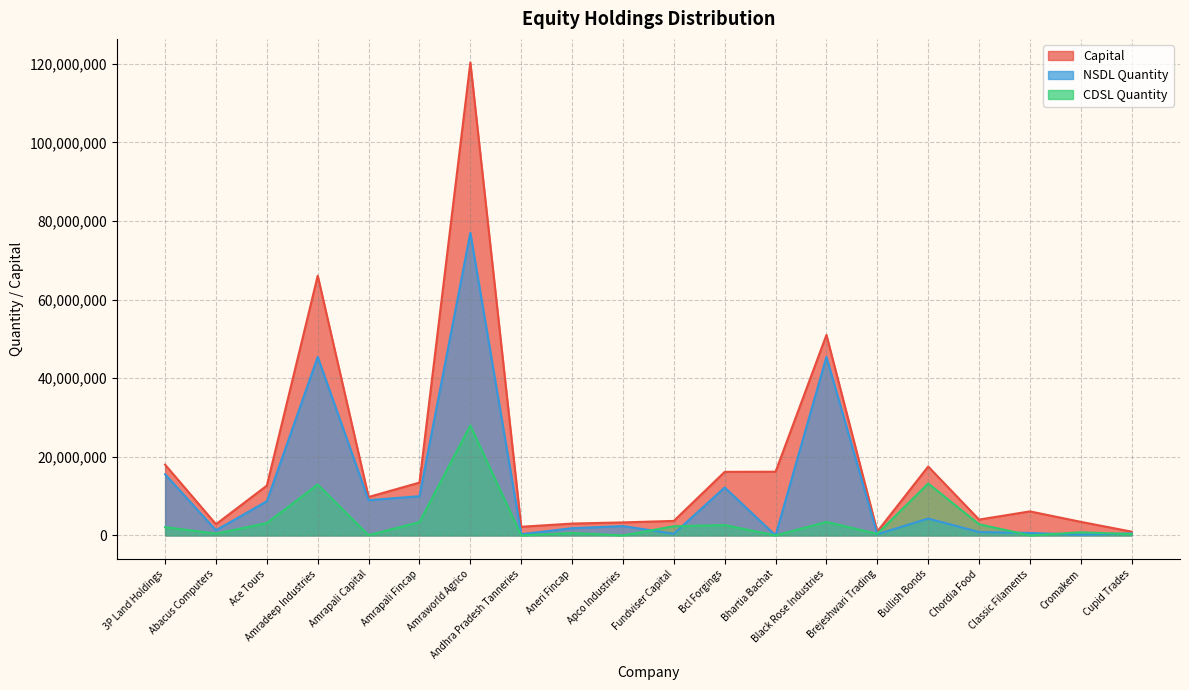

What is the value of the CDSL Quantity point at the 2nd from the left?

460378